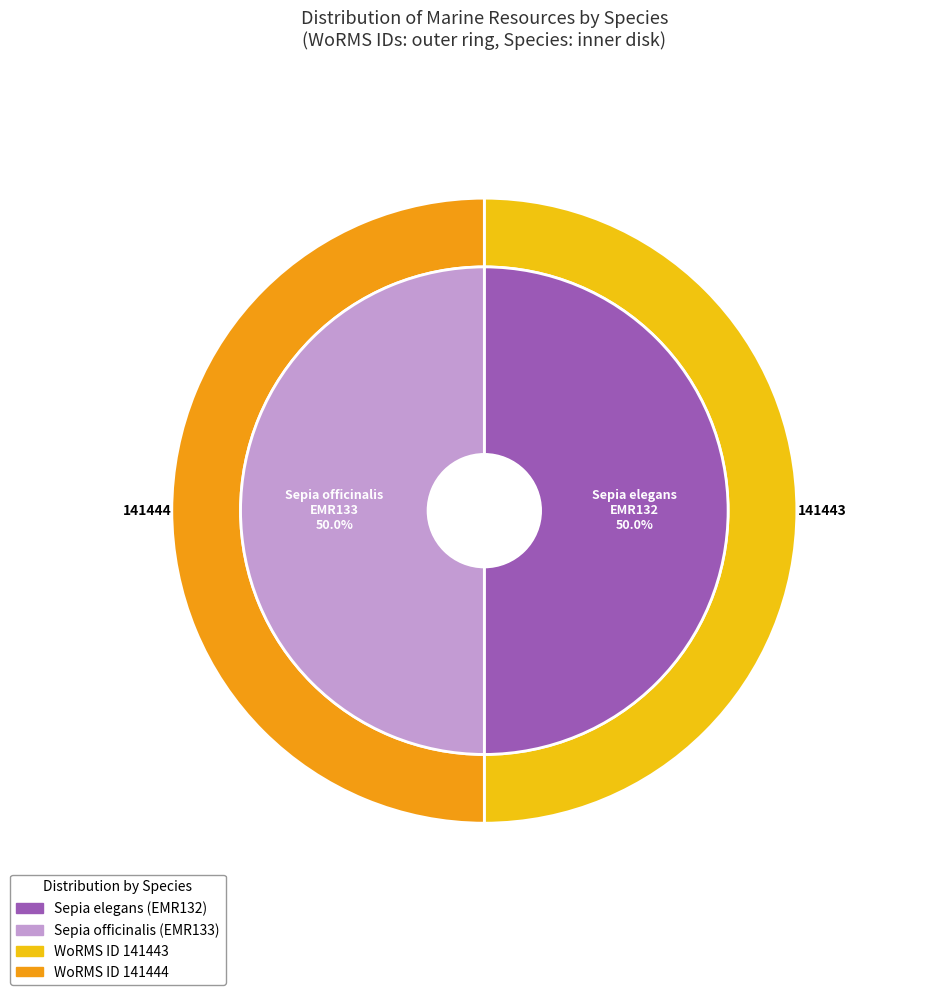

What percentage is the Sepia officinalis slice, to the nearest percent?

50%